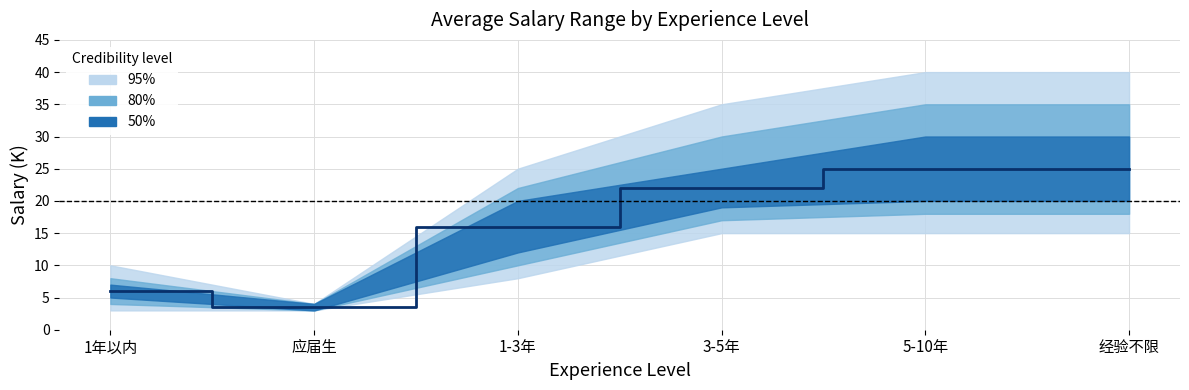

How many lines are shown in the chart?

1